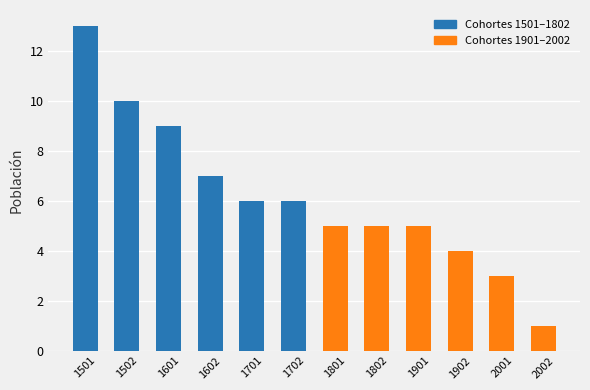

Are the bars horizontal?

No